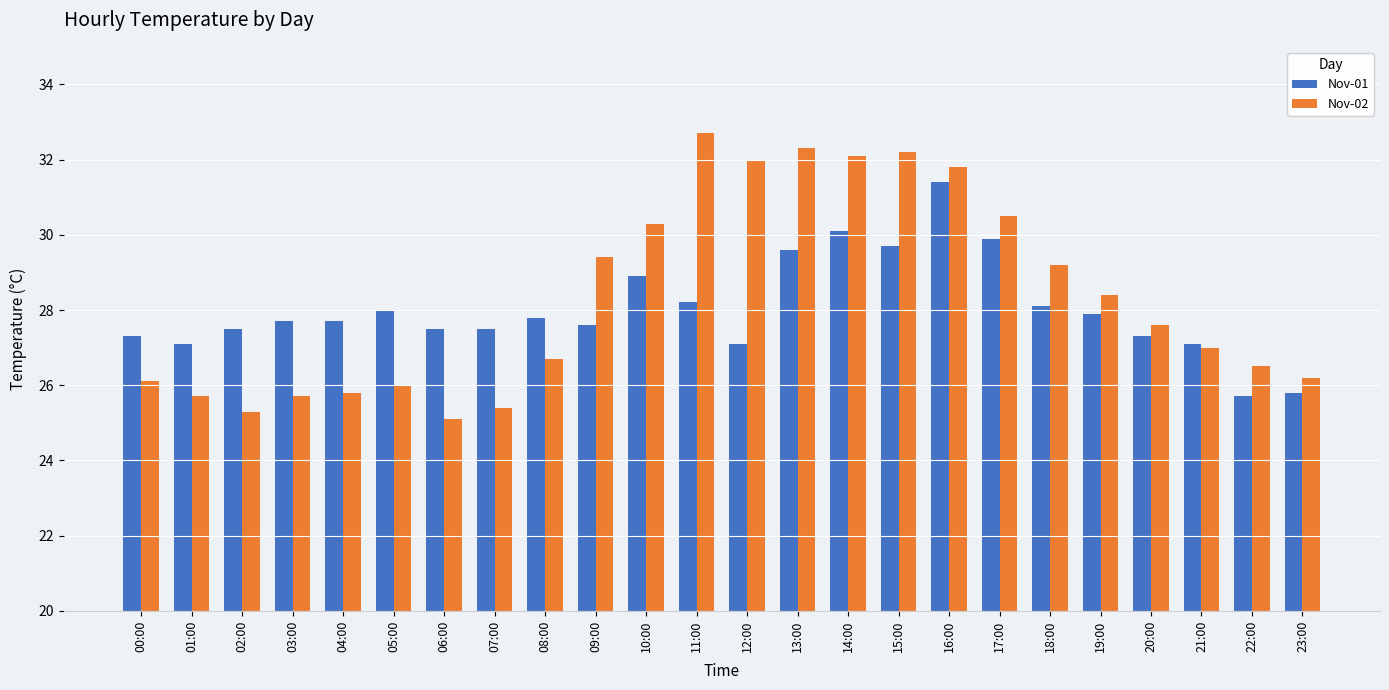

What value does the Nov-02 series have at 11:00?

32.7